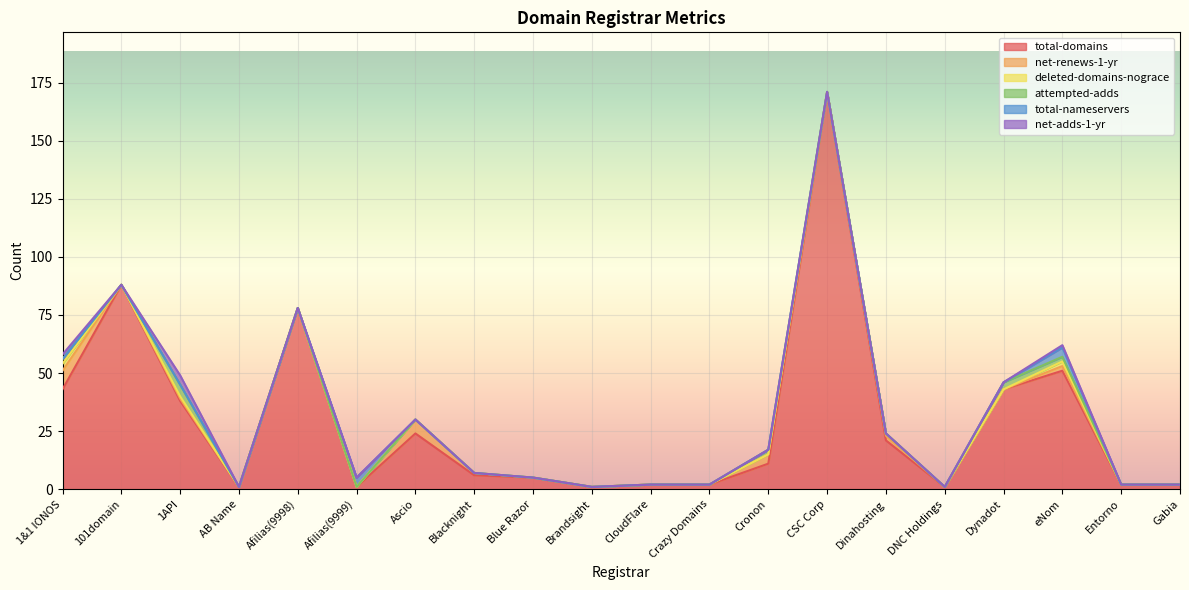

Rank the categories by attempted-adds value from lowest to highest.

101domain, AB Name, Afilias(9998), Afilias(9999), Ascio, Blacknight, Blue Razor, Brandsight, CloudFlare, Crazy Domains, CSC Corp, Dinahosting, DNC Holdings, Entorno, Gabia, 1&1 IONOS, Cronon, eNom, Dynadot, 1API